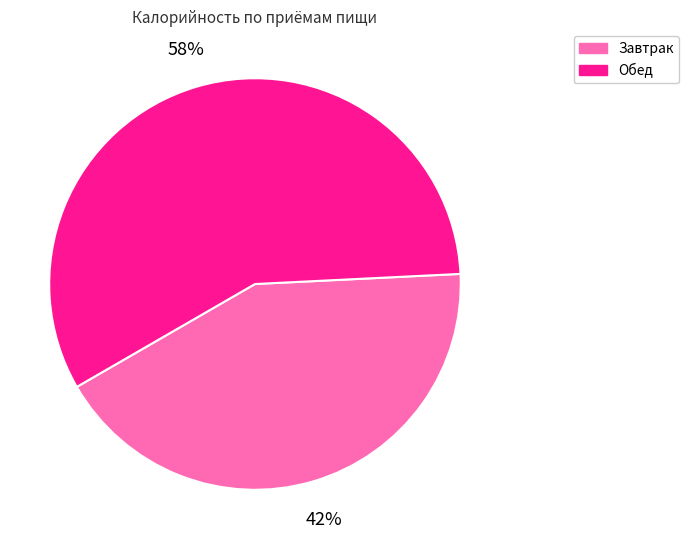

Combined, do Завтрак and Обед account for over 50%?

Yes